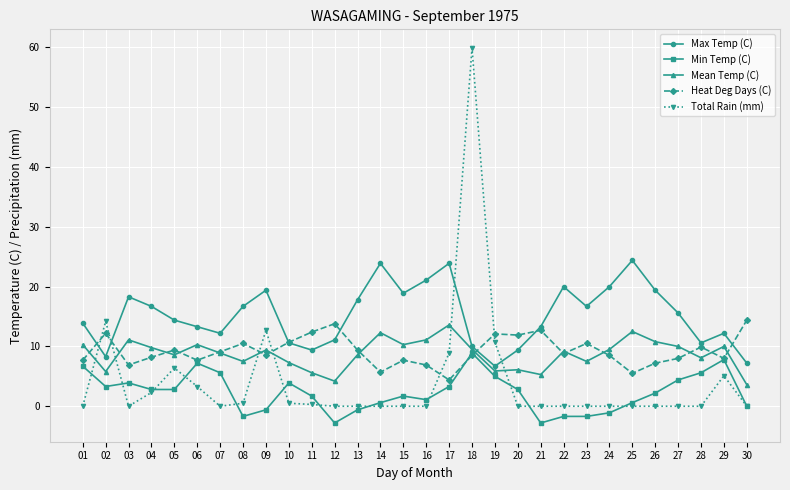

What is the average value of the Max Temp (C) series?

15.2